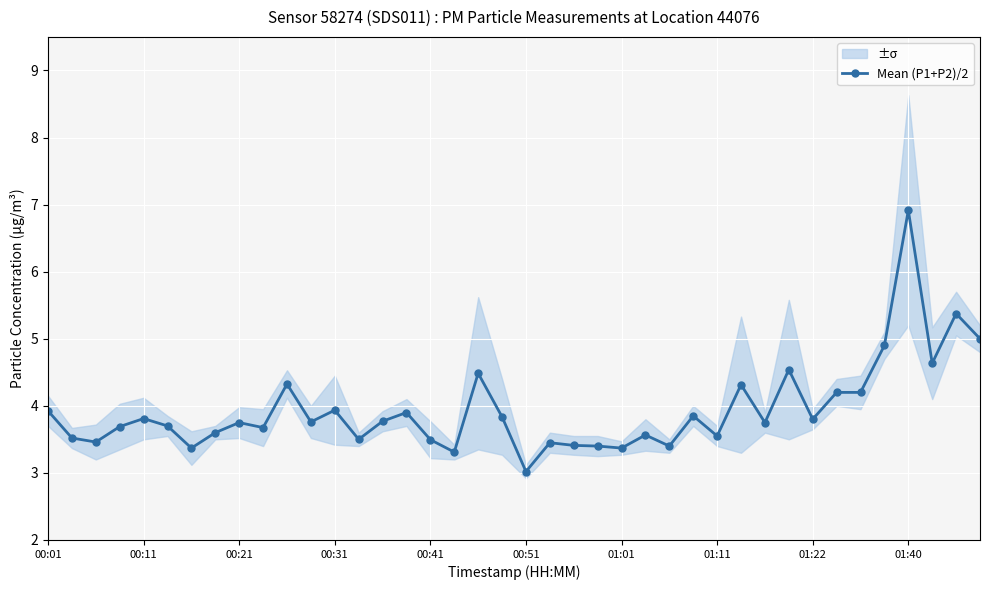

True or false: the data shows 6.8 at 29.

False